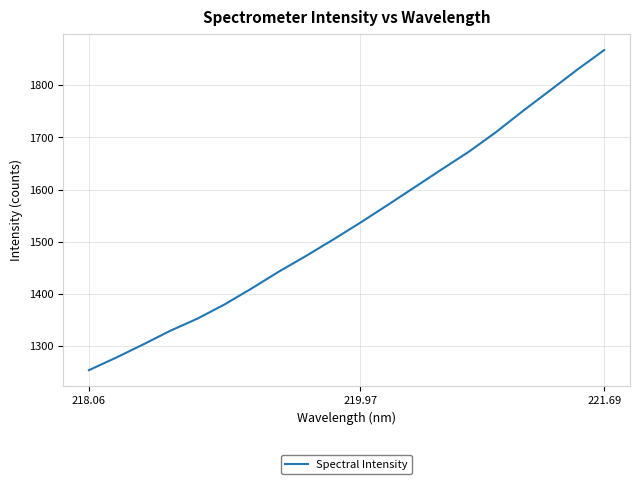

What is the greatest value displayed?

1867.8